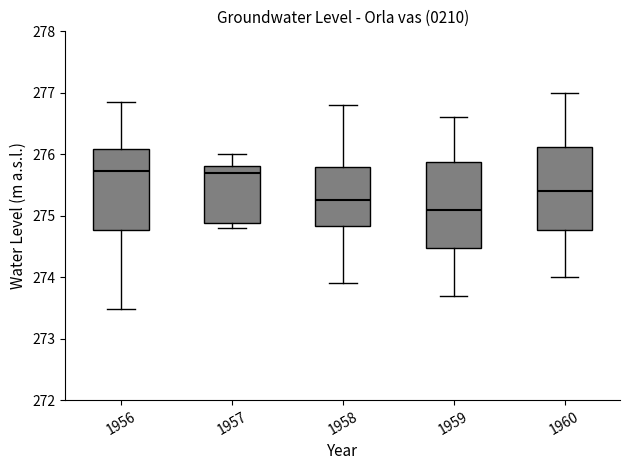

Where does the median line of the box at x = 1960 sit on the y-axis? The values are not printed on the chart, so give them approximately, as read against the axis.

275.4